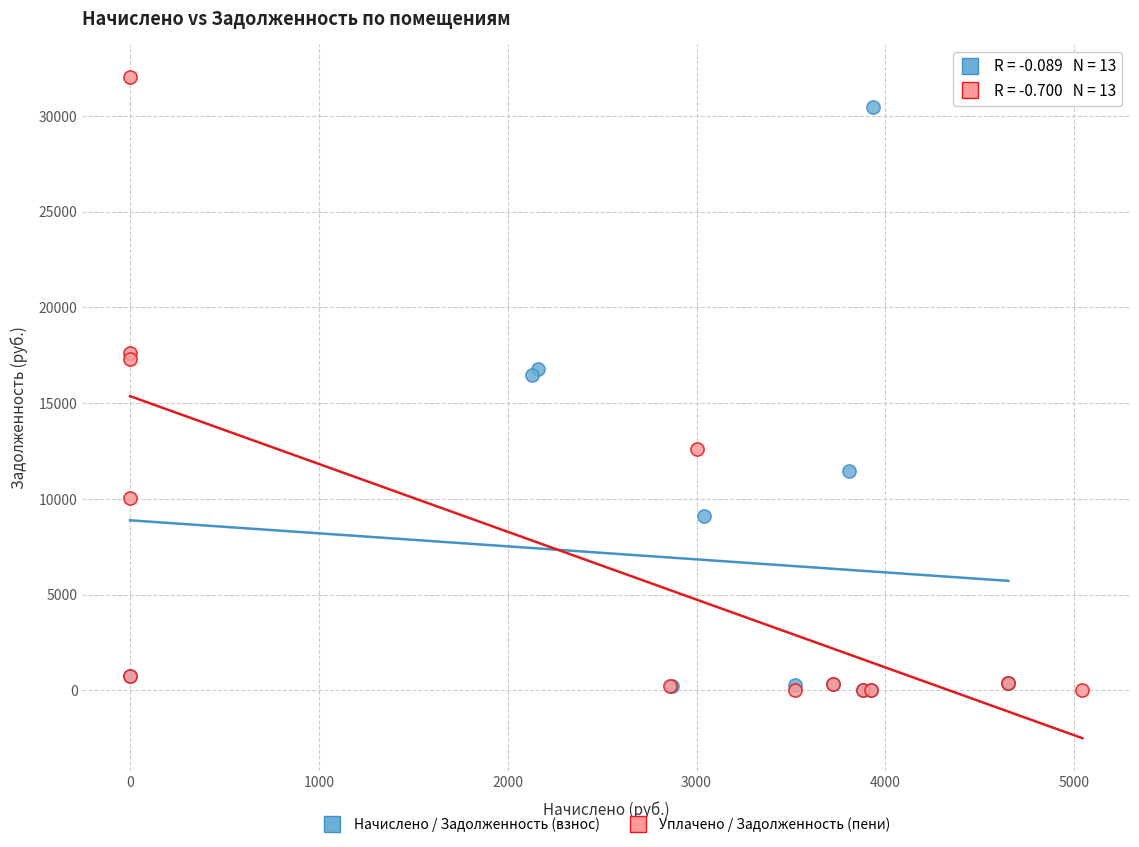

Which series has the largest Y range (max minus min)?

Уплачено / Задолженность (пени)